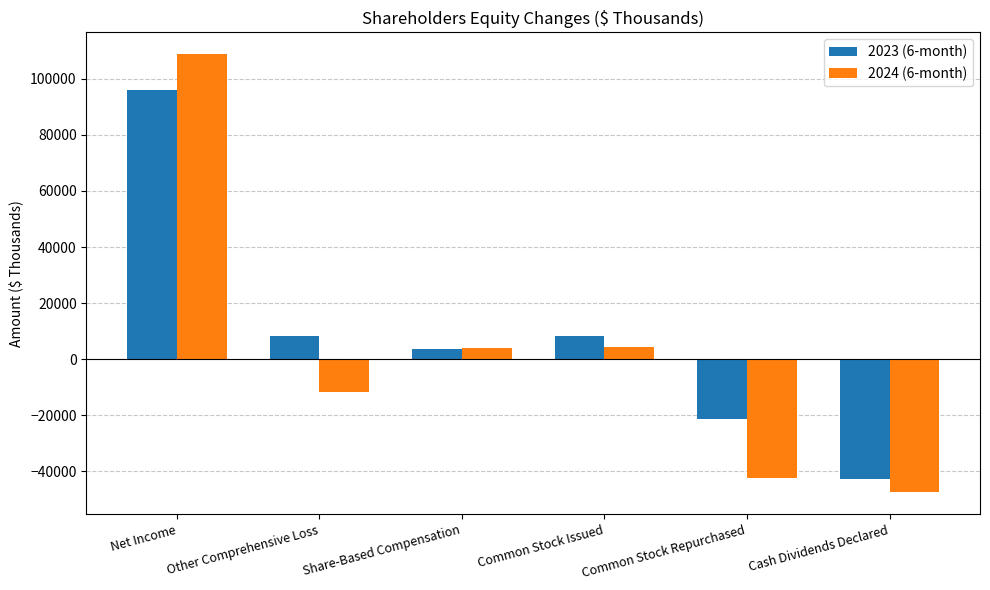

How many negative values does the 2023 (6-month) series have?

2